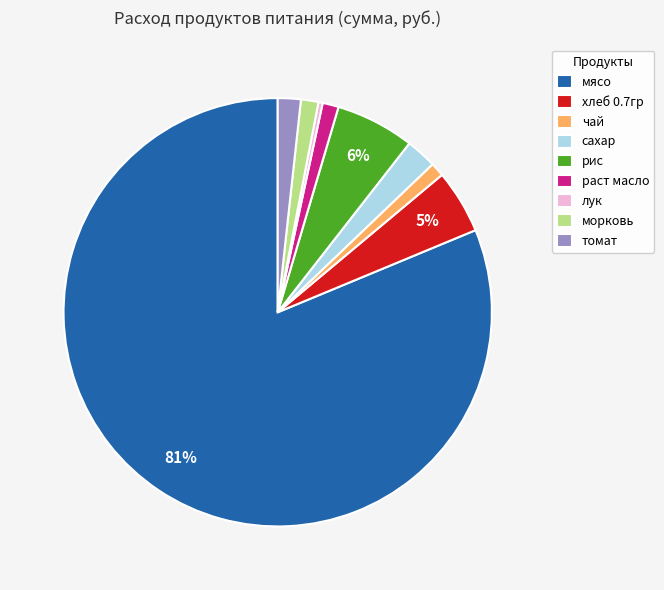

Which has a higher value, мясо or морковь?

мясо